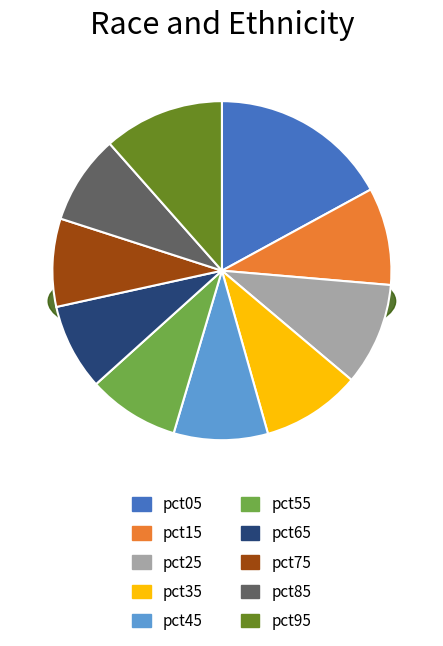

What percentage is the pct35 slice, to the nearest percent?

9%